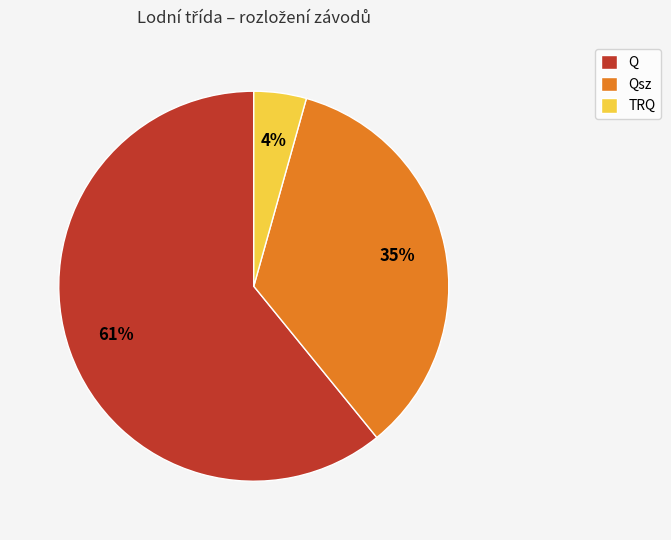

Is there any slice that represents more than half of the pie?

Yes